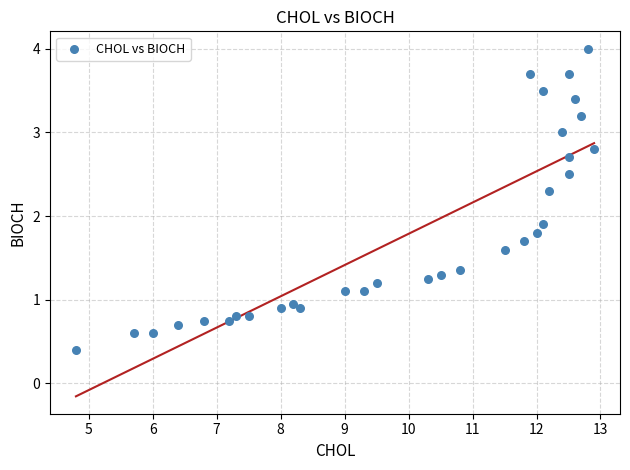

What Y value in the scatter plot is closest to 2?

1.9